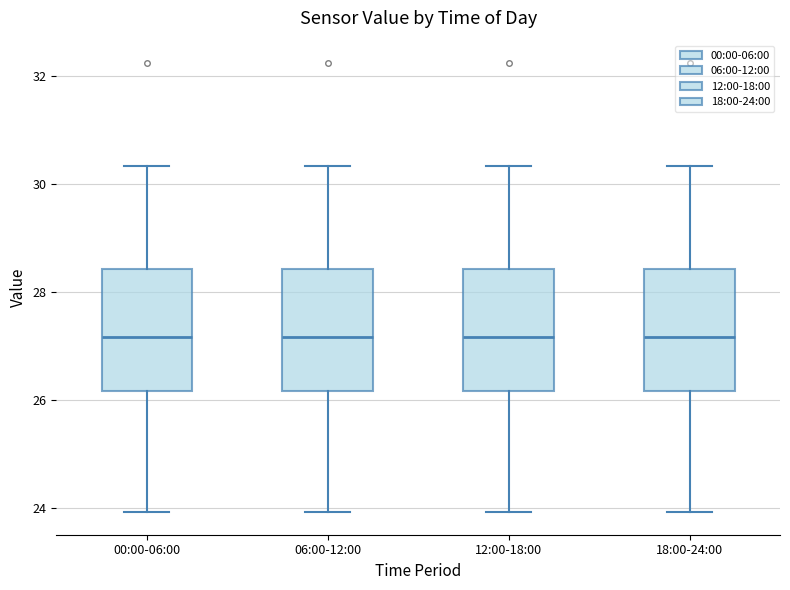

Where is the upper edge of the box for 00:00-06:00 on the y-axis? The values are not printed on the chart, so give them approximately, as read against the axis.

28.4